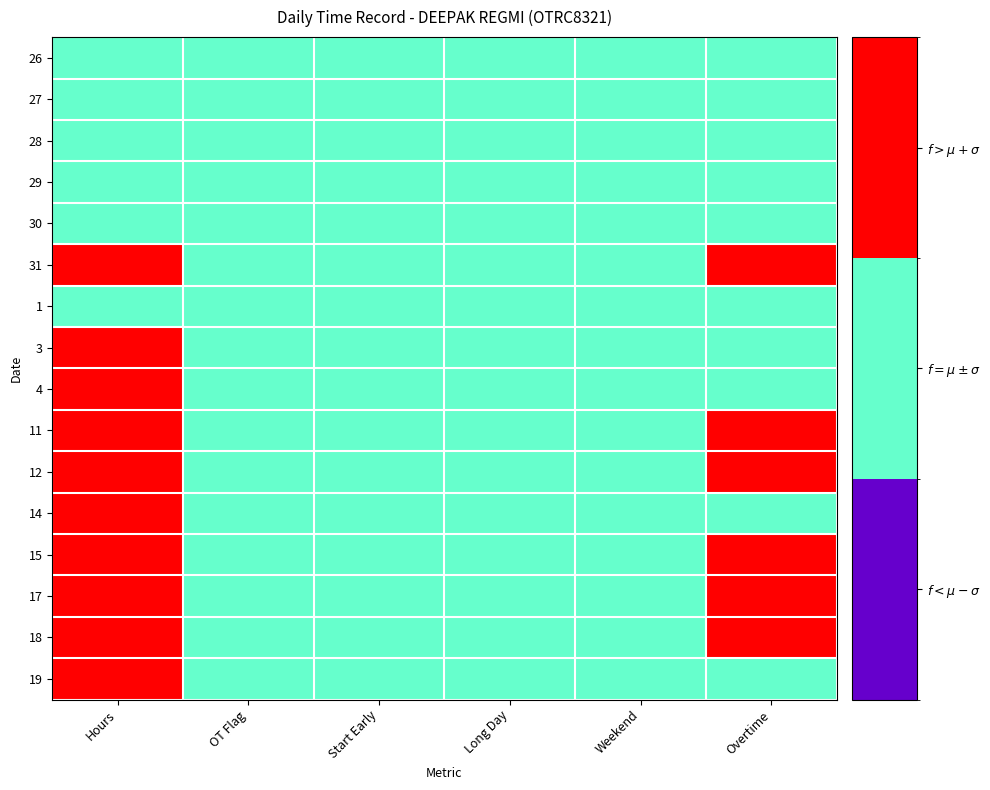

Rank the series at Hours from highest to lowest value.

31, 3, 4, 11, 12, 14, 15, 17, 18, 19, 26, 27, 28, 29, 30, 1